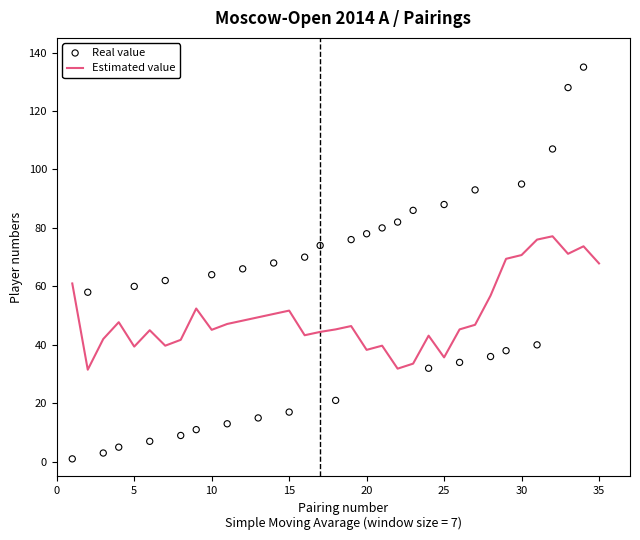

Which series reaches the minimum Y coordinate?

Real value